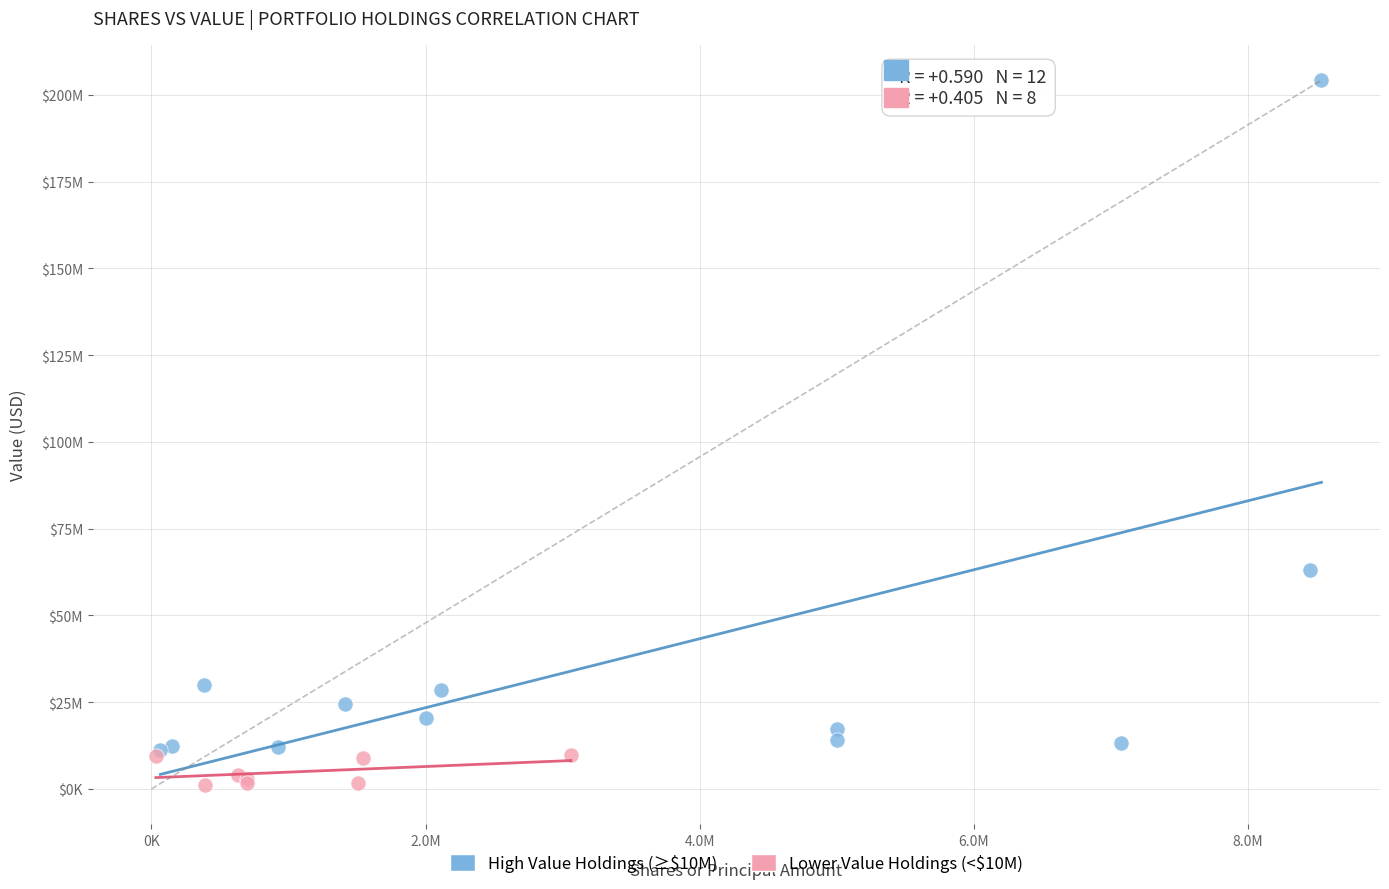

Which series reaches the maximum Y coordinate?

High Value Holdings (≥$10M)